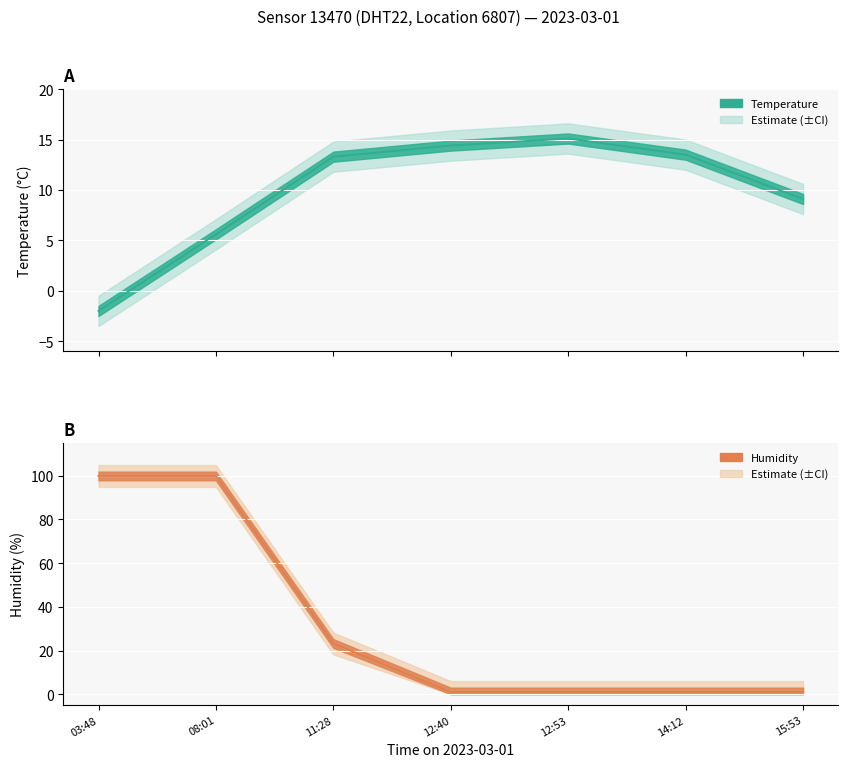

What is the label of the 6th point from the left?

14:12